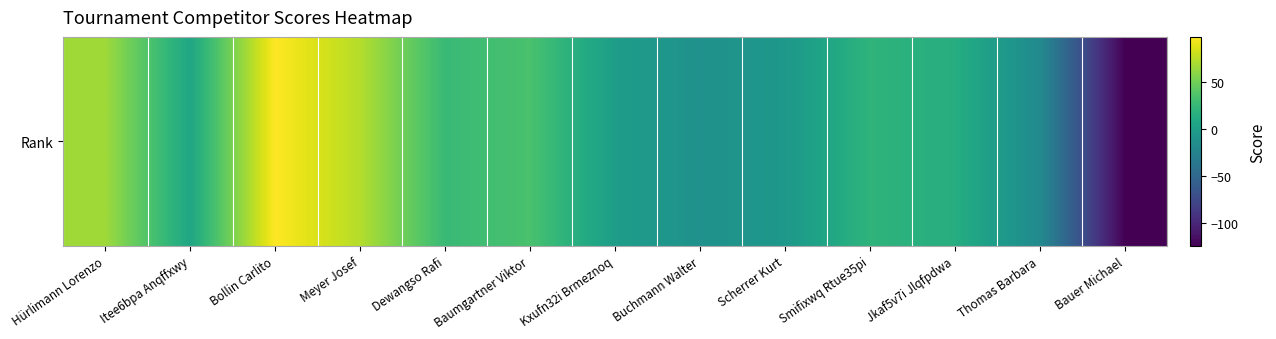

What is the change in value from Dewangso Rafi to Scherrer Kurt?

-32